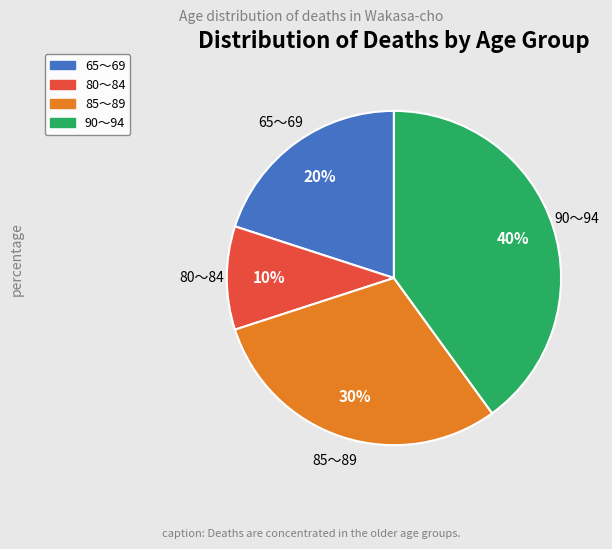

Is there a majority slice in this chart?

No